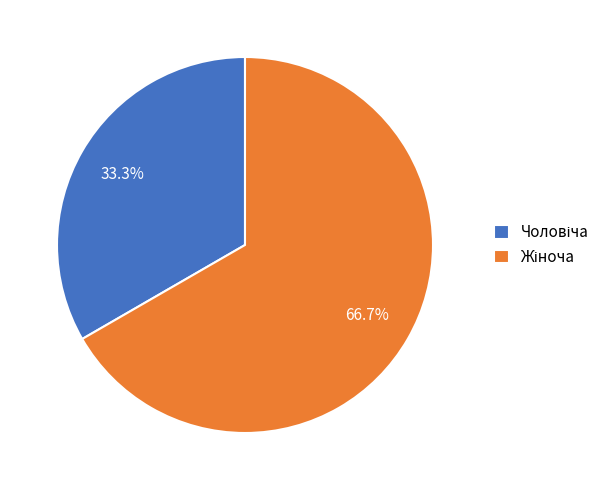

Is there a majority slice in this chart?

Yes